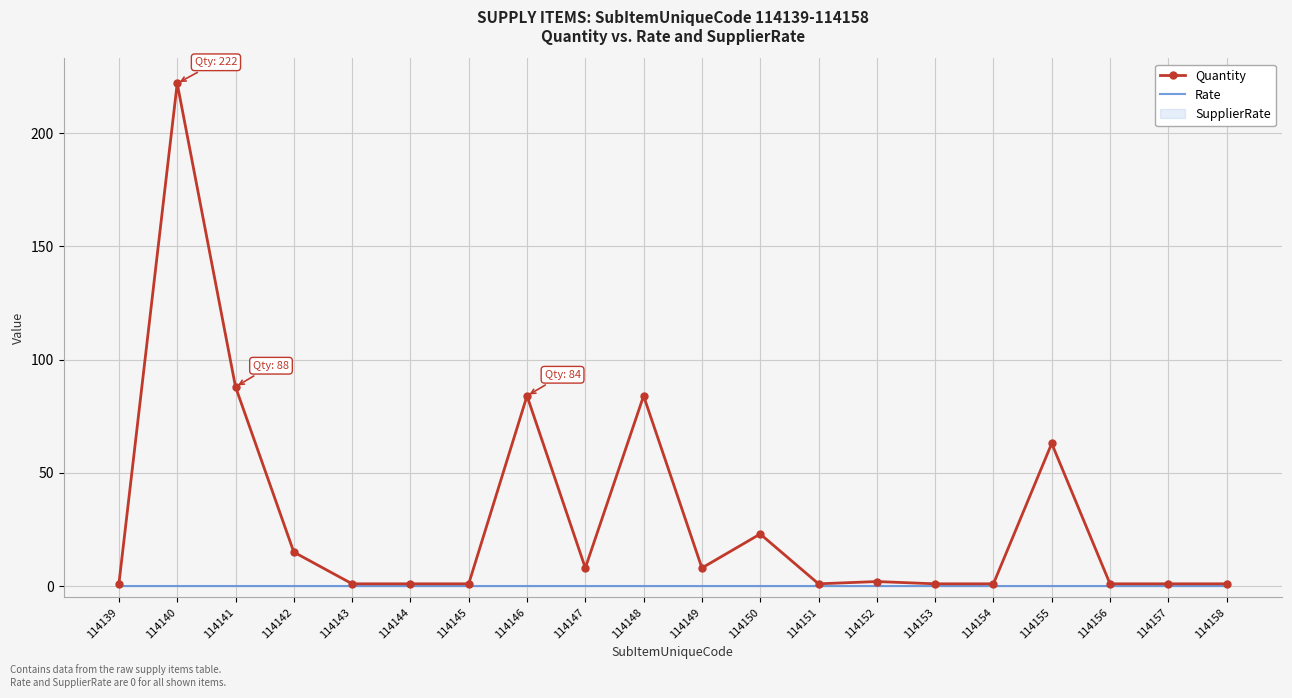

Which category has the highest value in the Quantity series?

114140